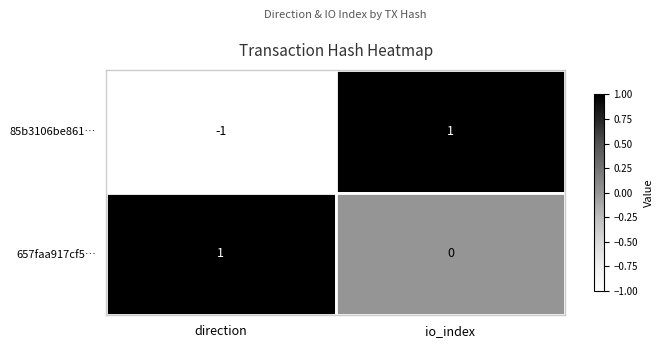

Which series changed the most between direction and io_index?

85b3106be861…